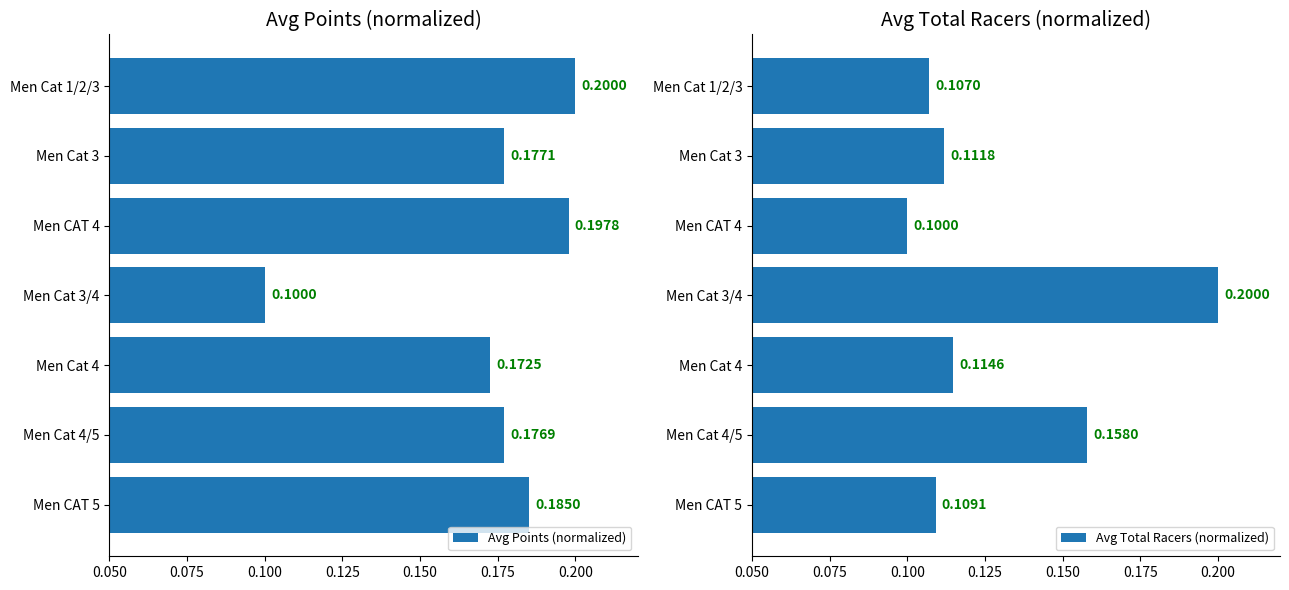

What is the sum of the Avg Total Racers (normalized) values at Men CAT 4 and Men Cat 3/4?

0.3